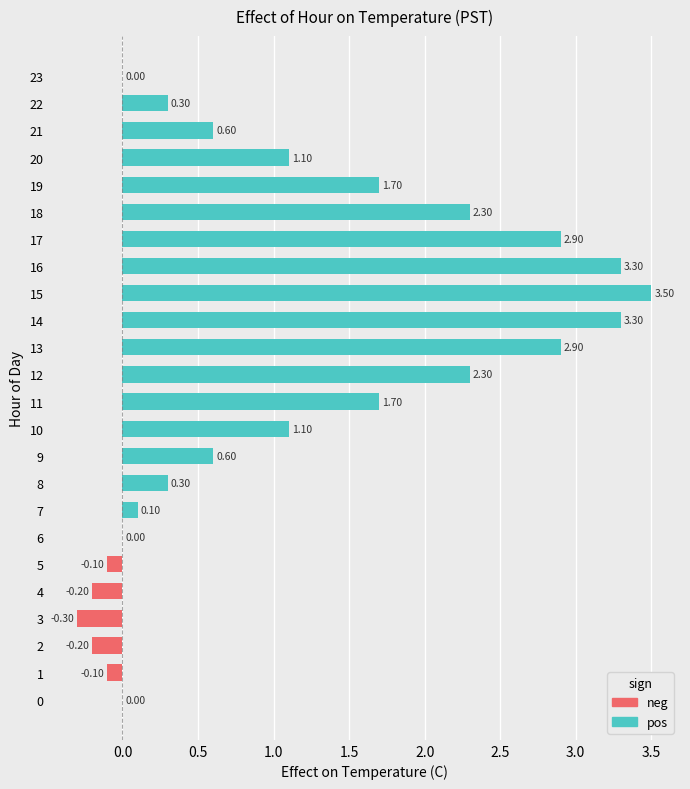

How many series are shown in this chart?

1